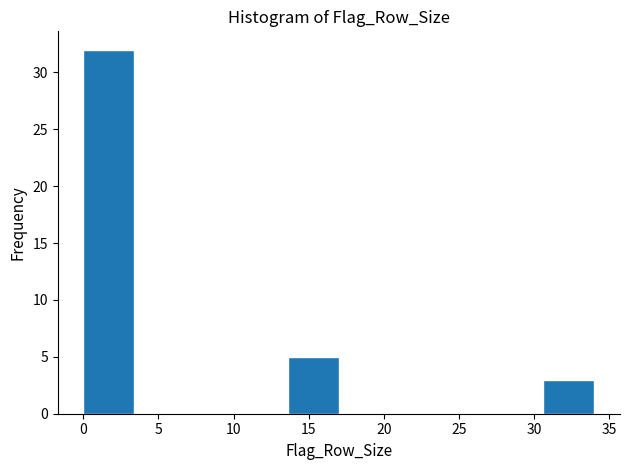

Reading left to right, list every bar in this chart as the range it spans on the x-axis followed by its height. Neither the bar edges nor the heights are printed on the chart, so give them approximately, as read against the axes.

0.0 to 3.4: 32
3.4 to 6.8: 0
6.8 to 10.2: 0
10.2 to 13.6: 0
13.6 to 17.0: 5
17.0 to 20.4: 0
20.4 to 23.8: 0
23.8 to 27.2: 0
27.2 to 30.6: 0
30.6 to 34.0: 3